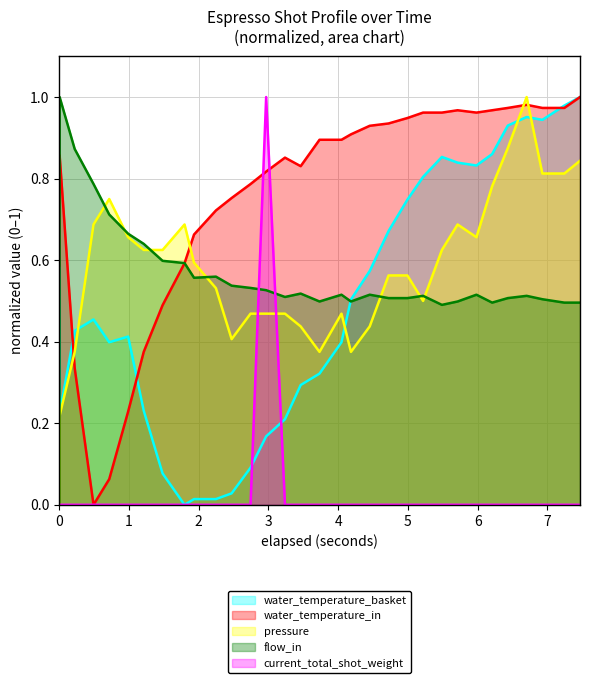

What is the sum of all current_total_shot_weight values?

1.0